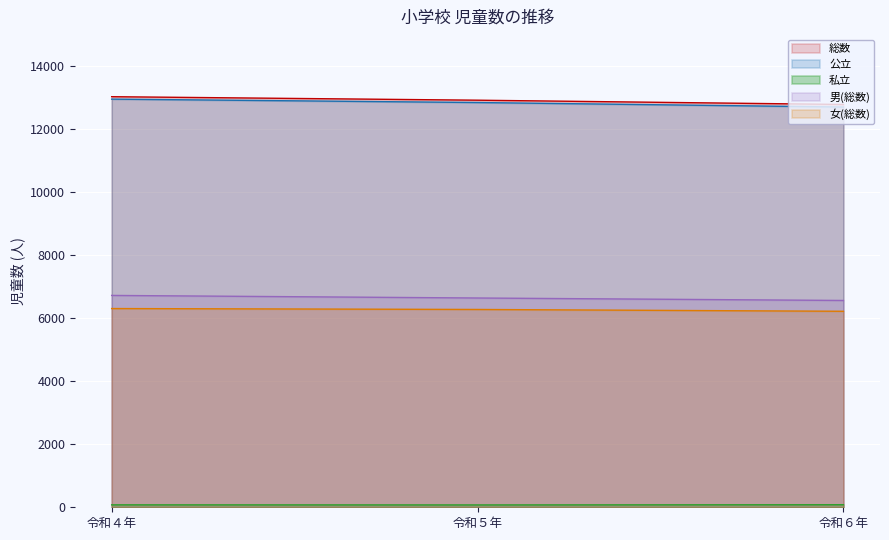

At which label is 女(総数) closest to 6256?

令和５年